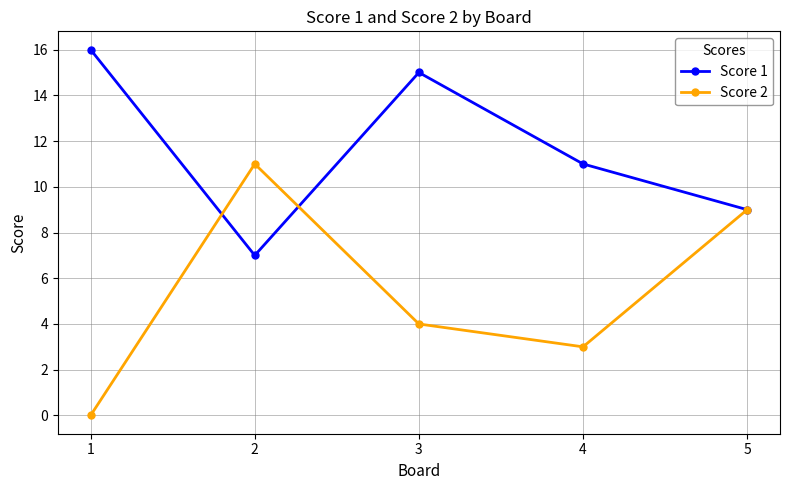

What is the difference between the maximum and minimum values in the Score 2 series?

11